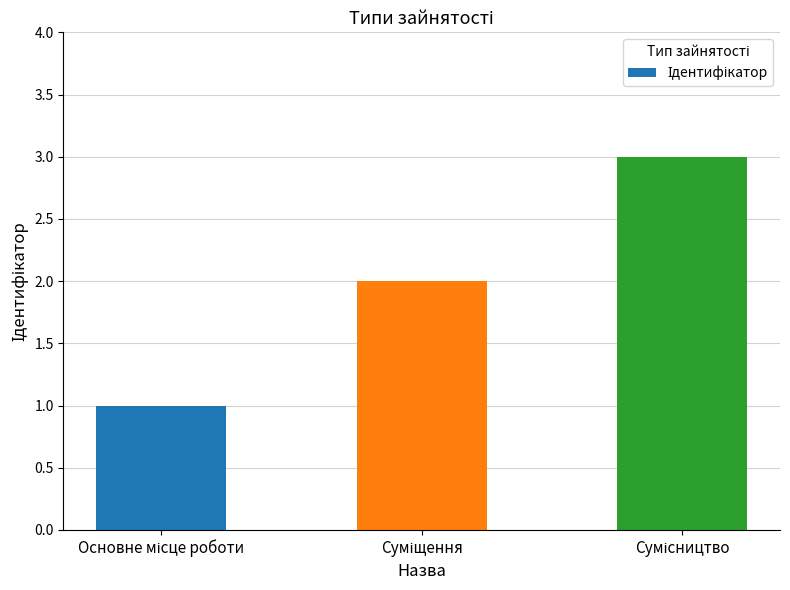

Count the values in the range 1 to 3.

3